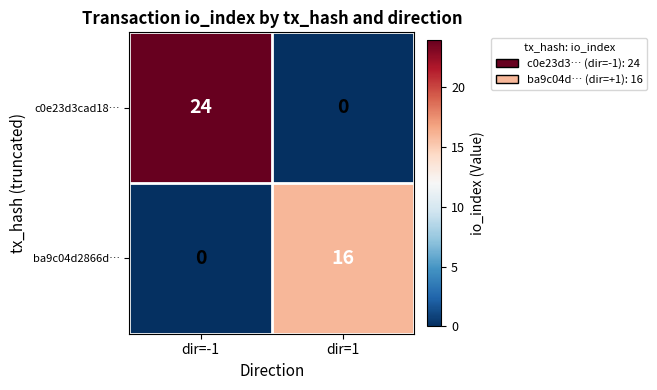

Rank the series by their average value, from lowest to highest.

ba9c04d2866d…, c0e23d3cad18…